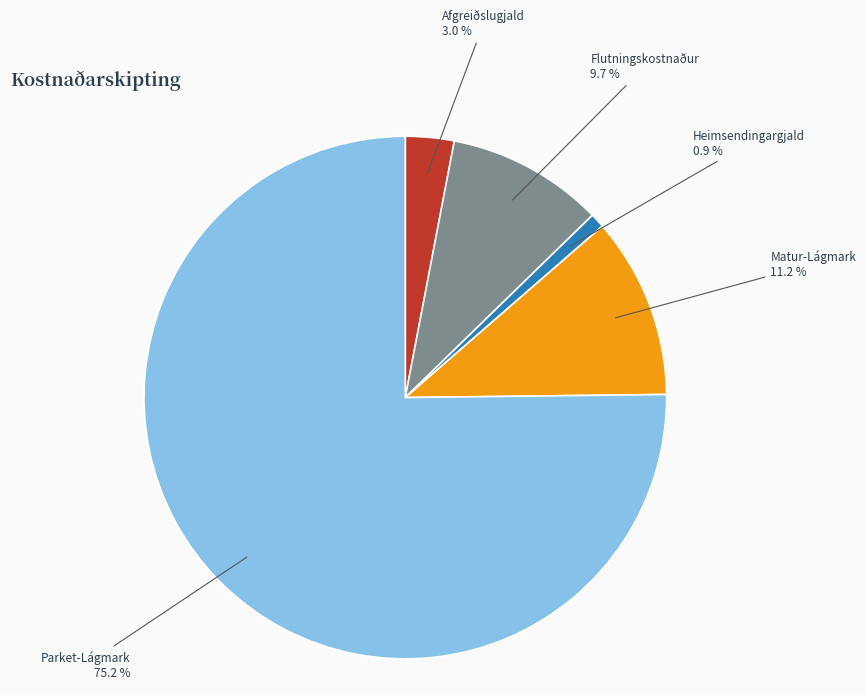

How many slices are in this pie chart?

5